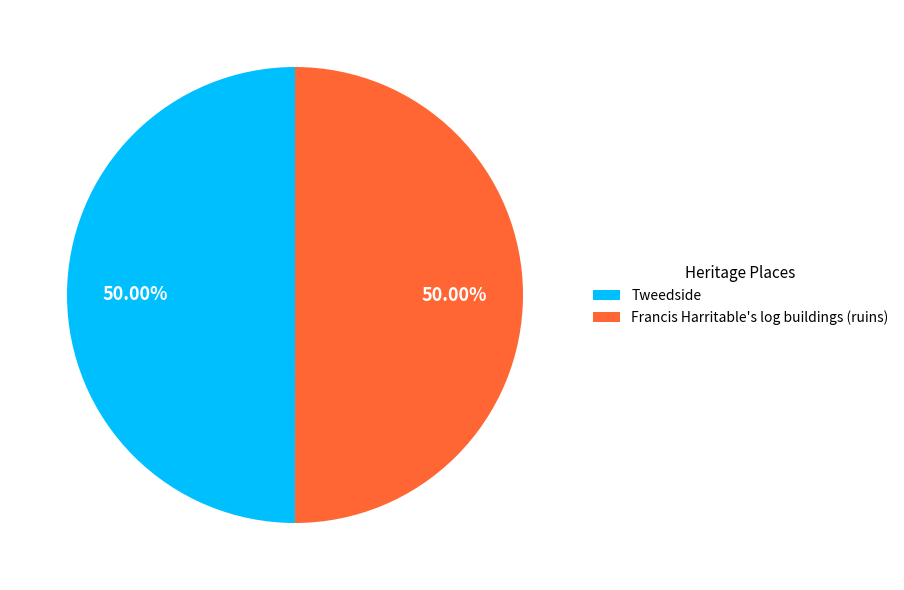

To the nearest percent, what is the combined percentage of Francis Harritable's log buildings (ruins) and Tweedside?

100%